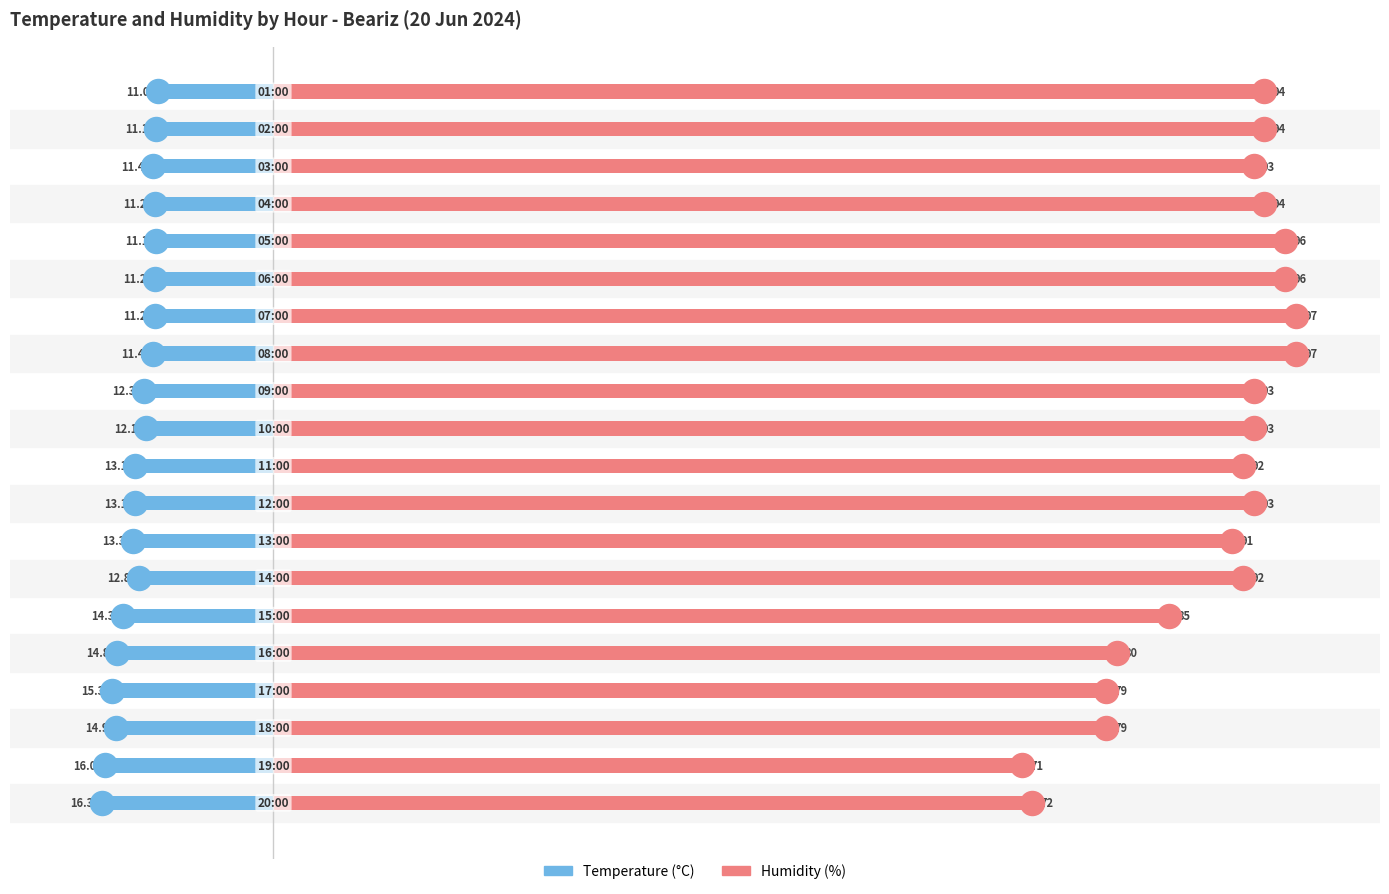

Is the value of Temperature (°C) at 120 greater than the value of Humidity (%) at 120?

No